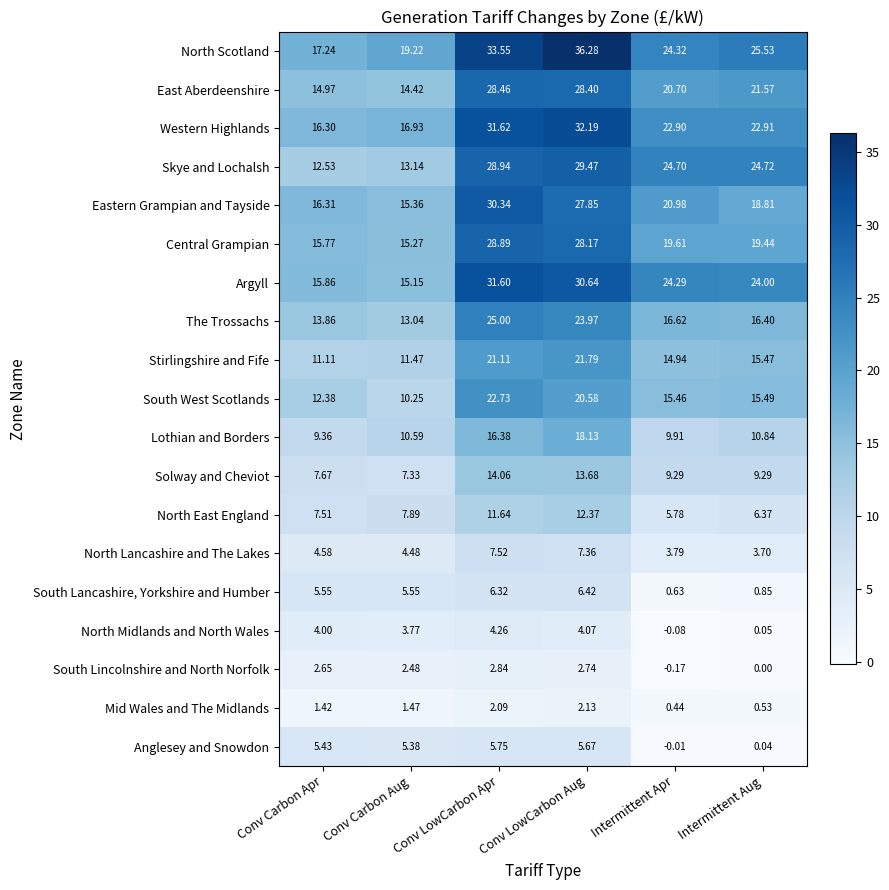

At Conv LowCarbon Aug, list the series in order from largest to smallest.

North Scotland, Western Highlands, Argyll, Skye and Lochalsh, East Aberdeenshire, Central Grampian, Eastern Grampian and Tayside, The Trossachs, Stirlingshire and Fife, South West Scotlands, Lothian and Borders, Solway and Cheviot, North East England, North Lancashire and The Lakes, South Lancashire, Yorkshire and Humber, Anglesey and Snowdon, North Midlands and North Wales, South Lincolnshire and North Norfolk, Mid Wales and The Midlands